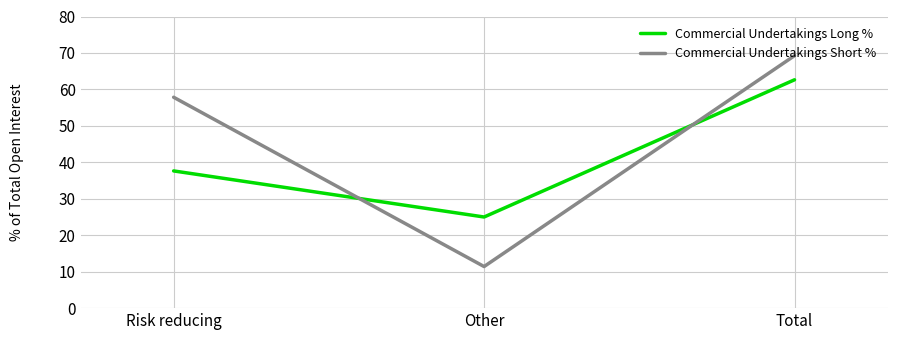

What is the value of the Commercial Undertakings Short % point at the 2nd from the left?

11.4